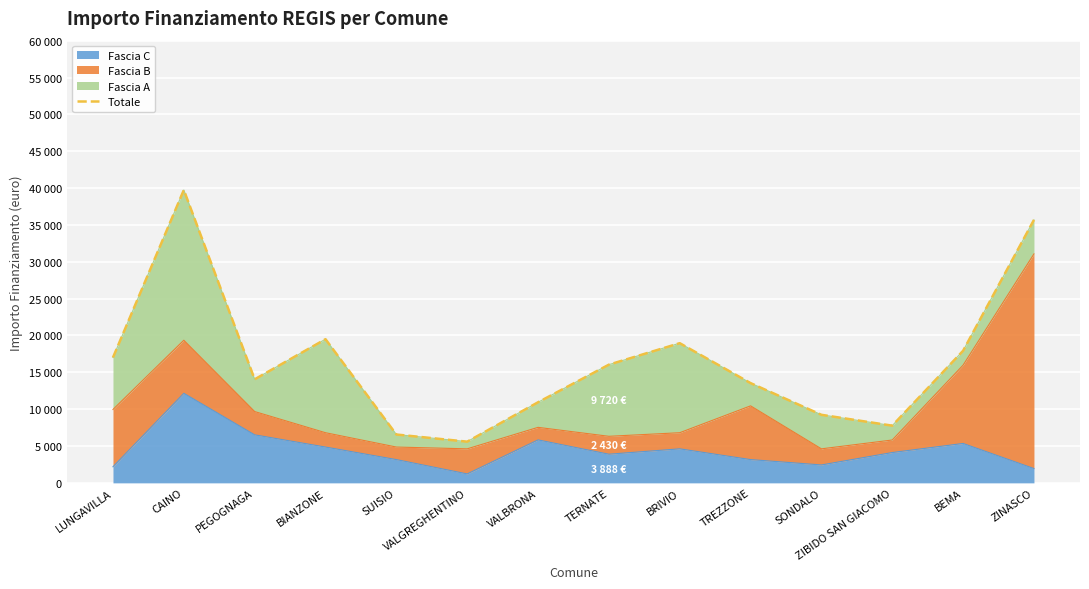

What is the minimum value shown in the chart?

5589